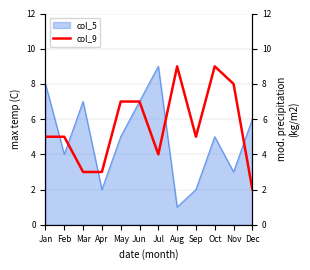

List the labels in order of value, largest first.

Aug, Oct, Nov, May, Jun, Jan, Feb, Sep, Jul, Mar, Apr, Dec